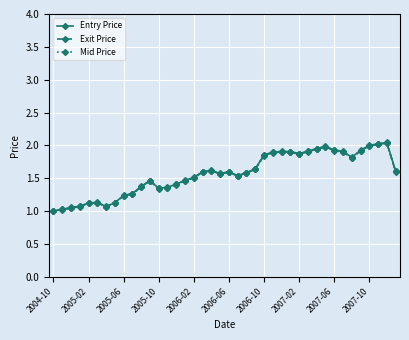

Is this an area chart (filled region under the line)?

No